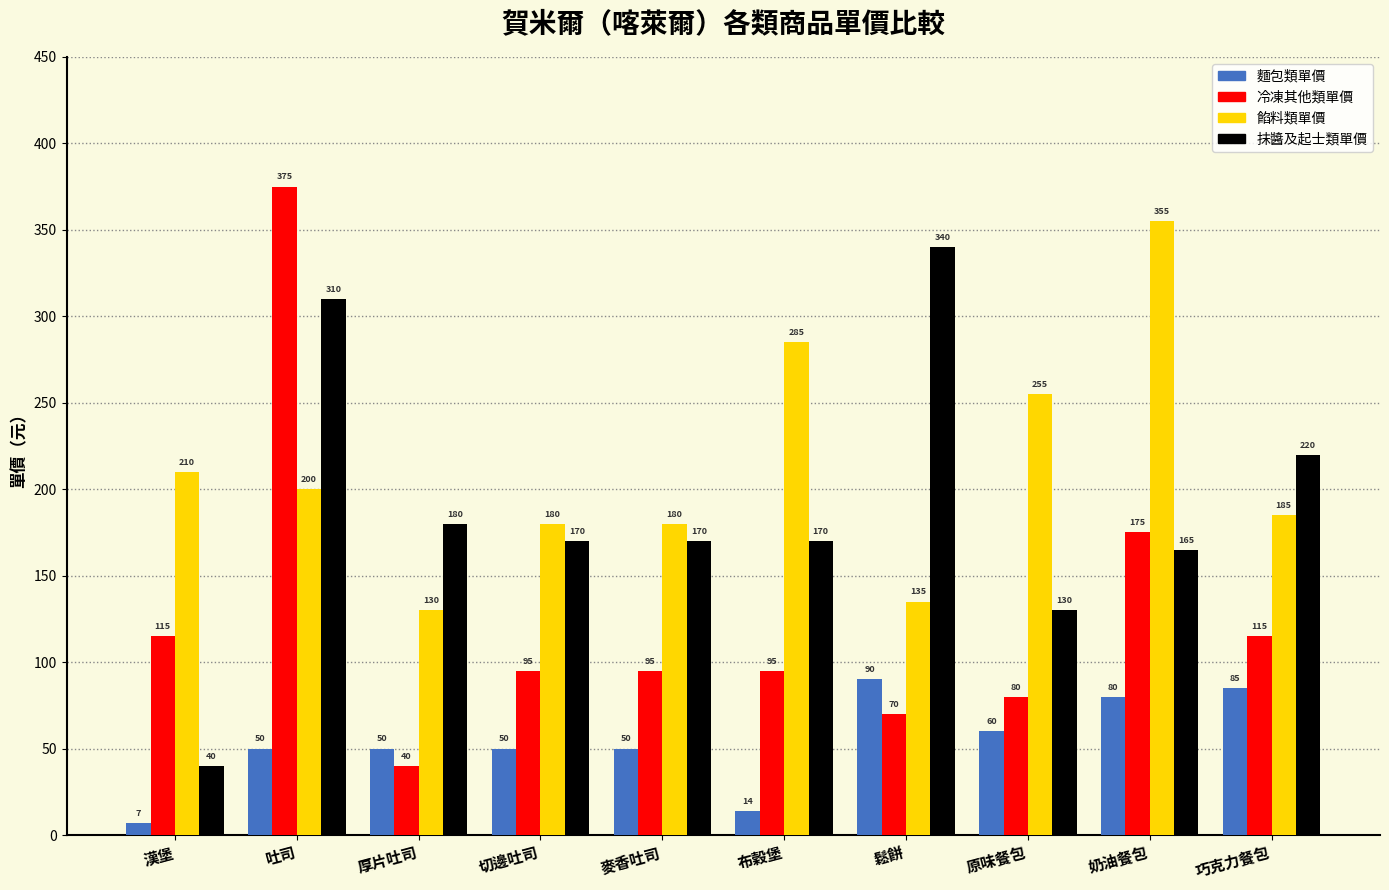

Which category has the highest value in the 冷凍其他類單價 series?

吐司